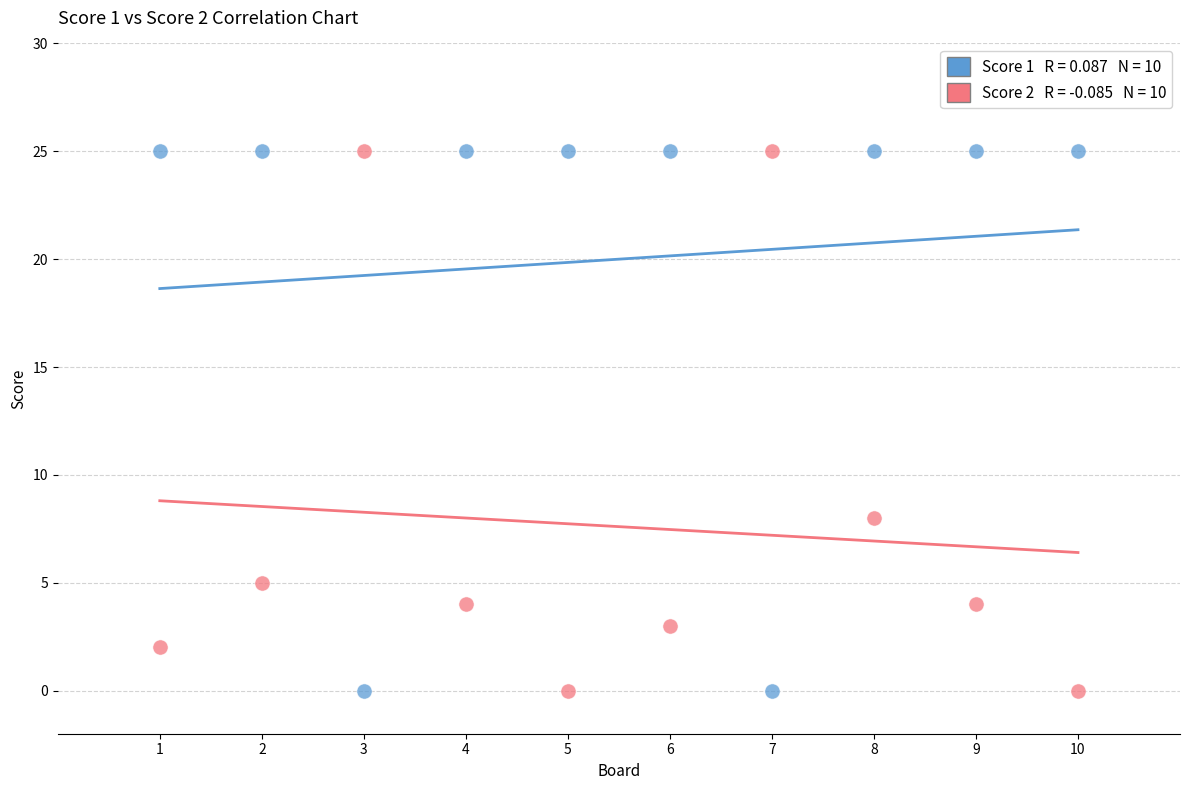

Across all data points, what is the range of X values (max minus min)?

9